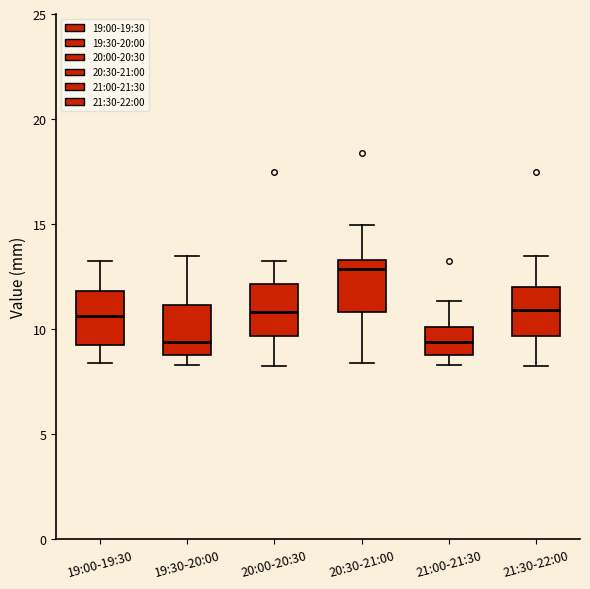

Reading left to right, read every box against the y-axis: the position of its median line, the range the box covers, and the ends of its whiskers. The values are not printed on the chart, so give them approximately, as read against the axis.

19:00-19:30: median 10.5, box 9.5 to 12.0, whiskers 8.5 to 13.5
19:30-20:00: median 9.5, box 9.0 to 11.0, whiskers 8.5 to 13.5
20:00-20:30: median 11.0, box 9.5 to 12.0, whiskers 8.5 to 13.5
20:30-21:00: median 13.0, box 11.0 to 13.5, whiskers 8.5 to 15.0
21:00-21:30: median 9.5, box 9.0 to 10.0, whiskers 8.5 to 11.5
21:30-22:00: median 11.0, box 9.5 to 12.0, whiskers 8.5 to 13.5